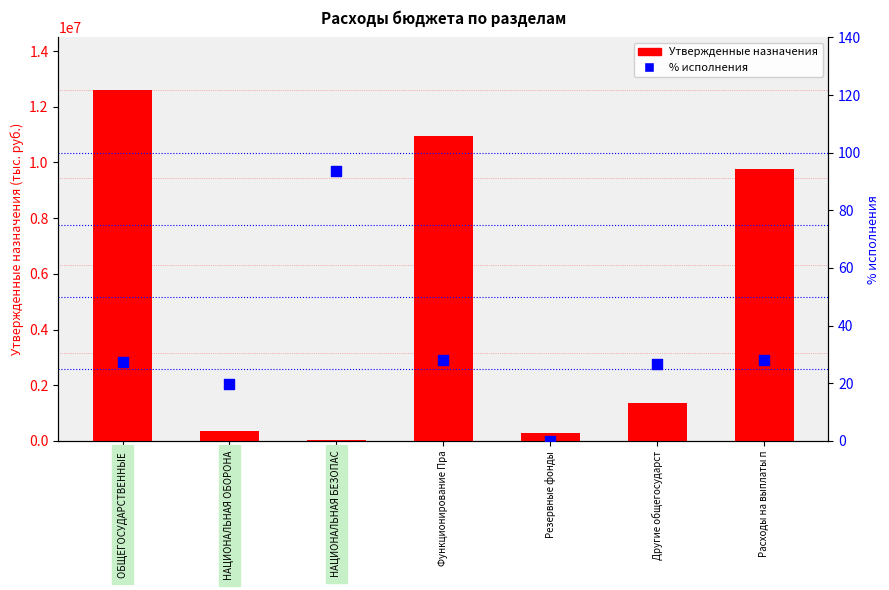

Which series has the largest Y range (max minus min)?

Утвержденные назначения